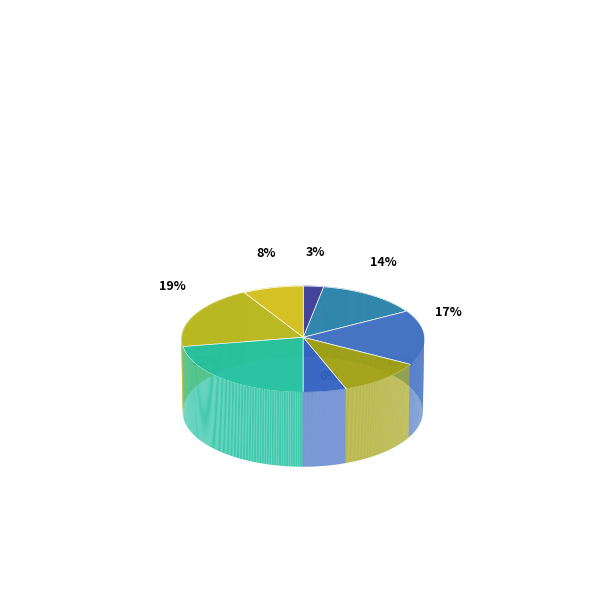

To the nearest percent, what is the difference between the largest and smallest slice percentages?

19%